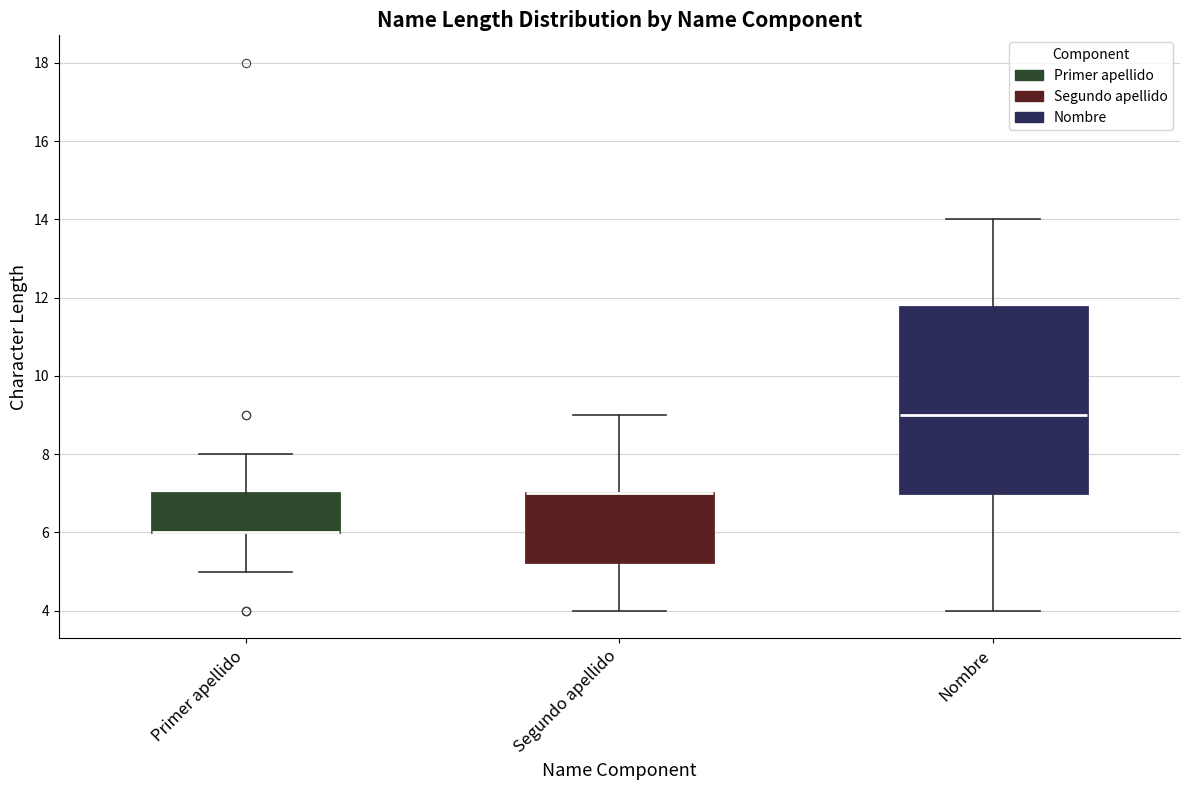

Reading left to right, read every box against the y-axis: the position of its median line, the range the box covers, and the ends of its whiskers. The values are not printed on the chart, so give them approximately, as read against the axis.

Primer apellido: median 6.0 (drawn on the box's lower edge), box 6.0 to 7.0, whiskers 5.0 to 8.0
Segundo apellido: median 7.0 (drawn on the box's upper edge), box 5.2 to 7.0, whiskers 4.0 to 9.0
Nombre: median 9.0, box 7.0 to 11.8, whiskers 4.0 to 14.0